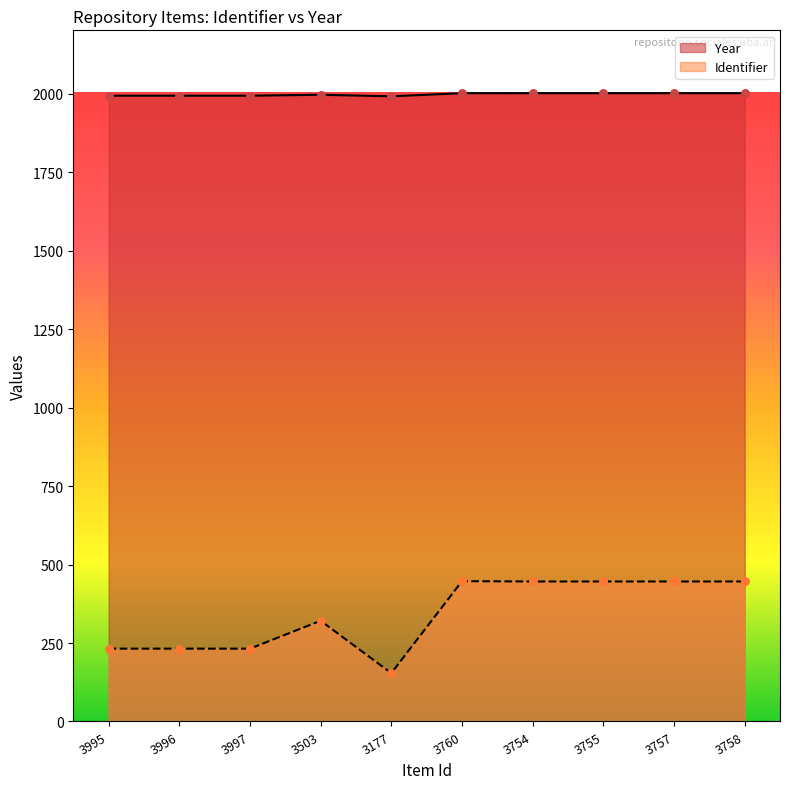

Is the value of Identifier at 3996 greater than the value of Year at 3503?

No